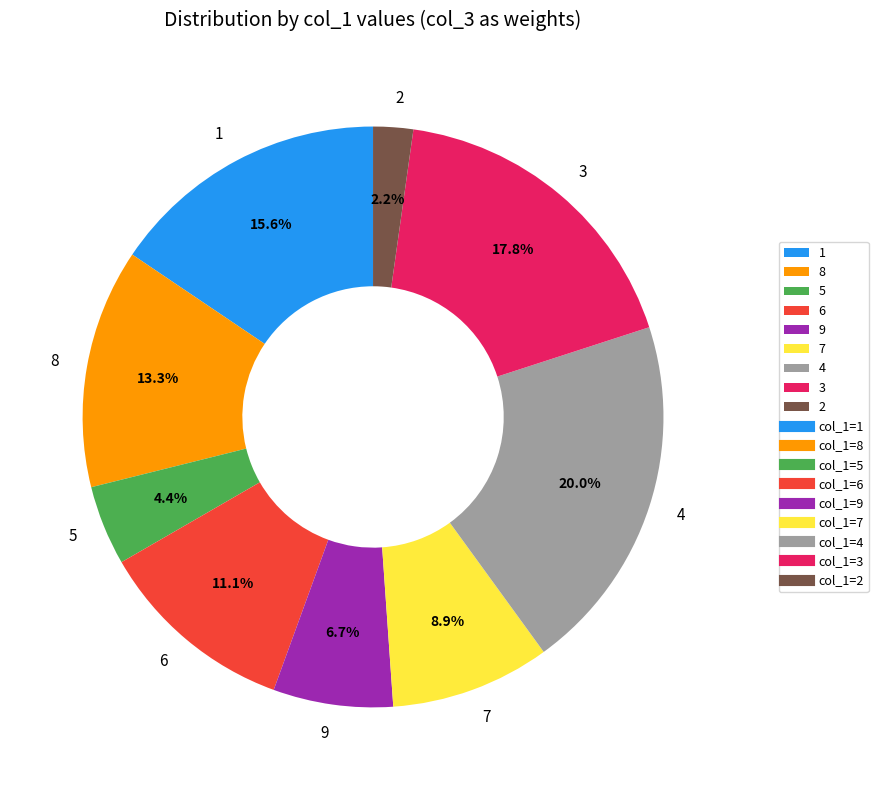

To the nearest percent, what is the difference between the largest and smallest slice percentages?

18%